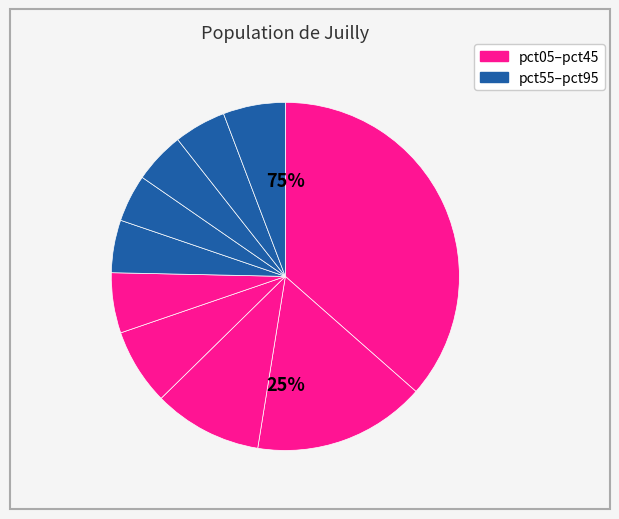

Count the number of slices in the pie.

10